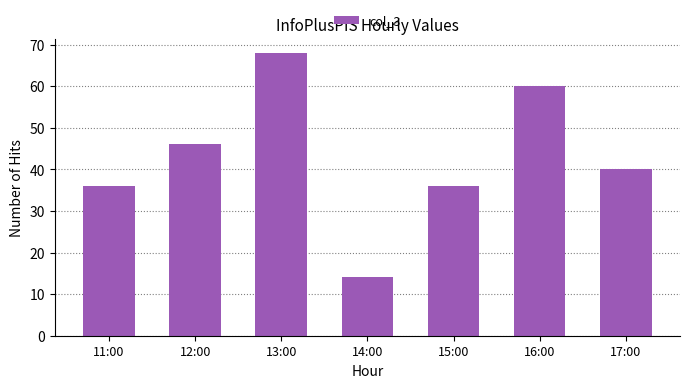

At which category does the chart reach its minimum across all series?

14:00